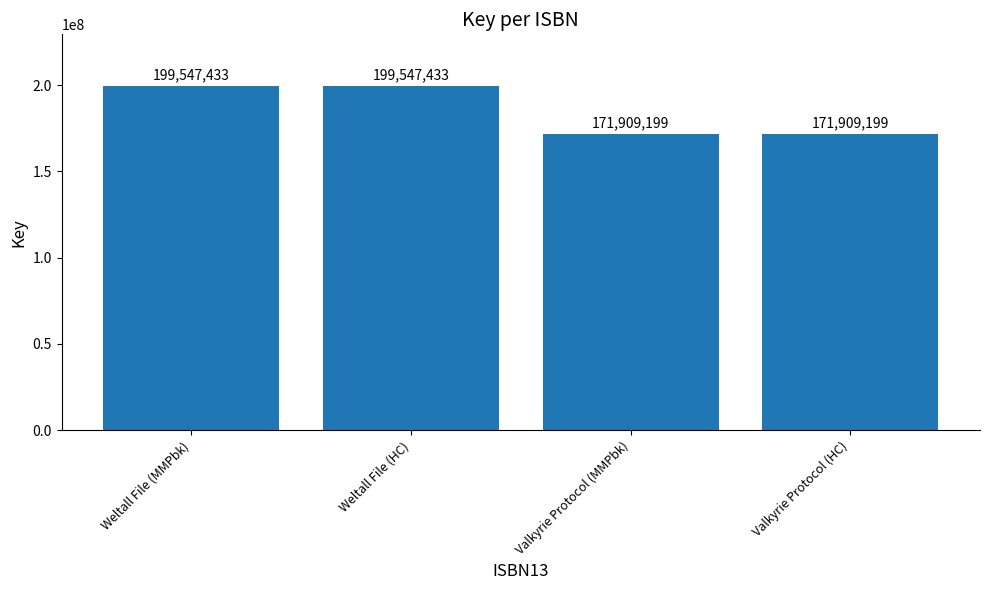

Reading left to right, extract all data points from this chart.

199547433	199547433	171909199	171909199